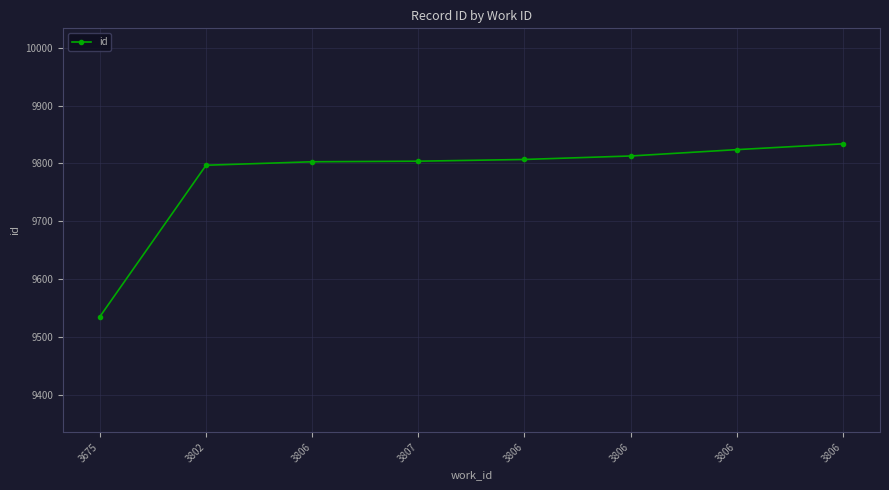

Is it true that the value at 3802 is 9797?

True